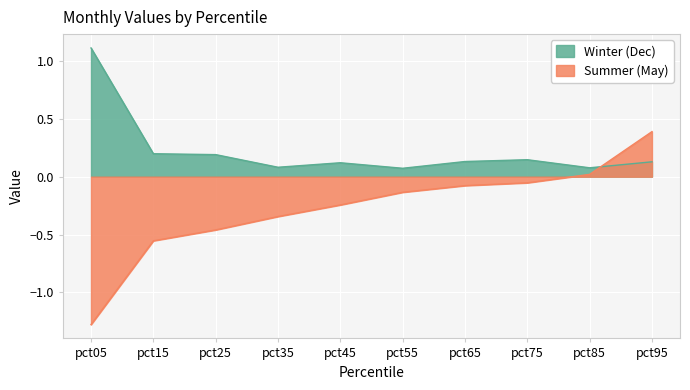

Rank the series by their maximum value, from lowest to highest.

Summer (May), Winter (Dec)